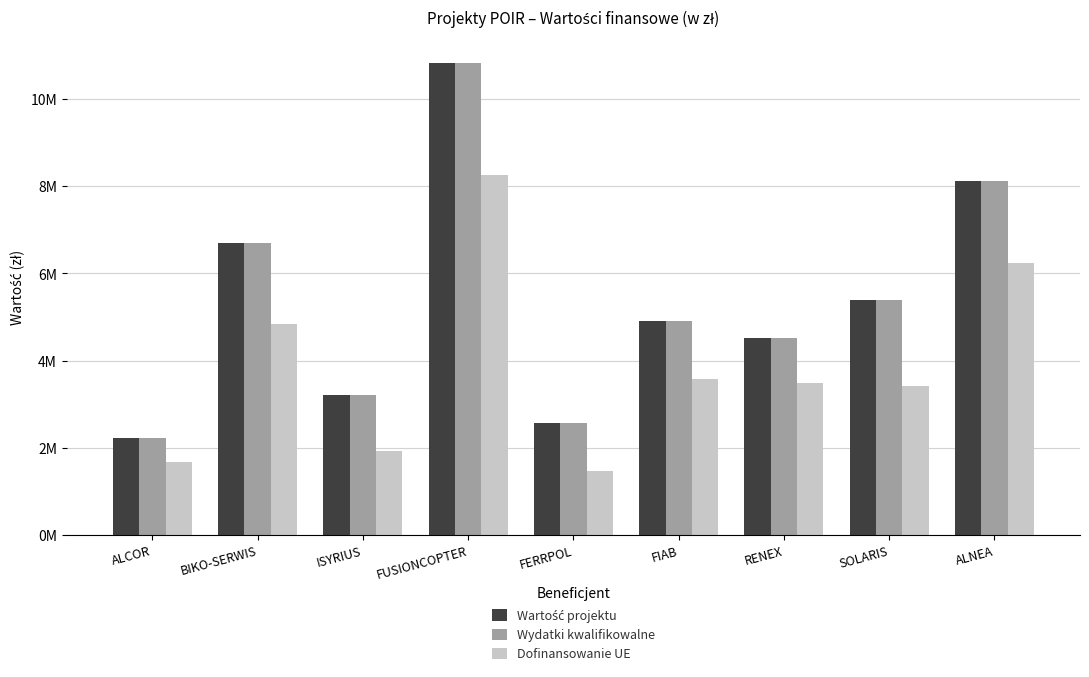

What is the maximum value shown in the chart?

10823155.4